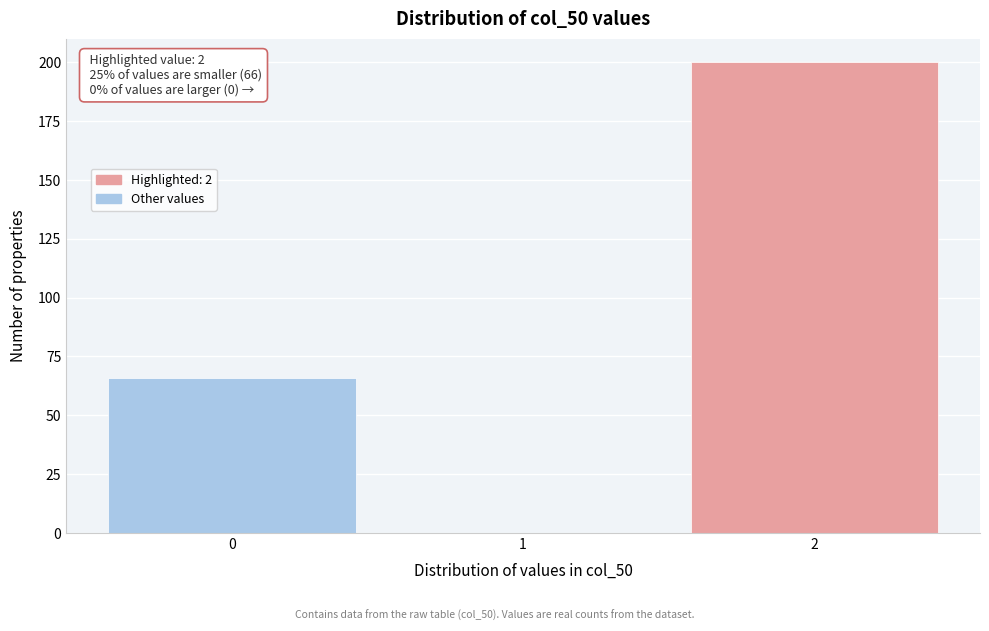

Over which range of the x-axis is the bar tallest?

1.5 to 2.5